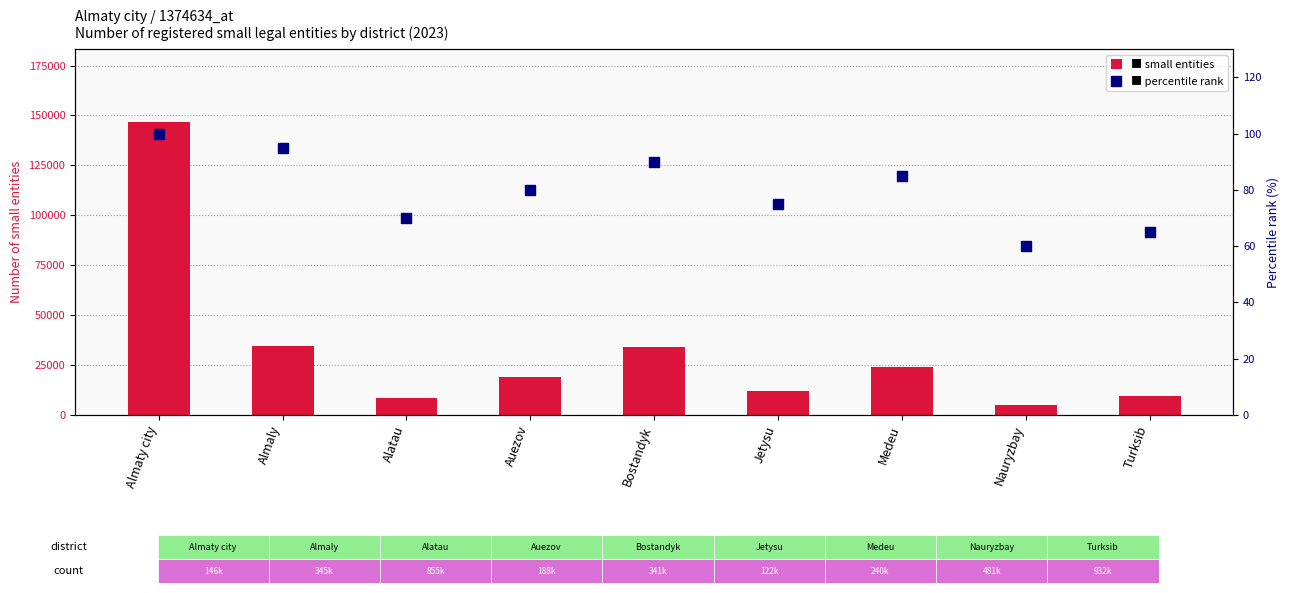

Which series contains the lowest Y value?

percentile rank